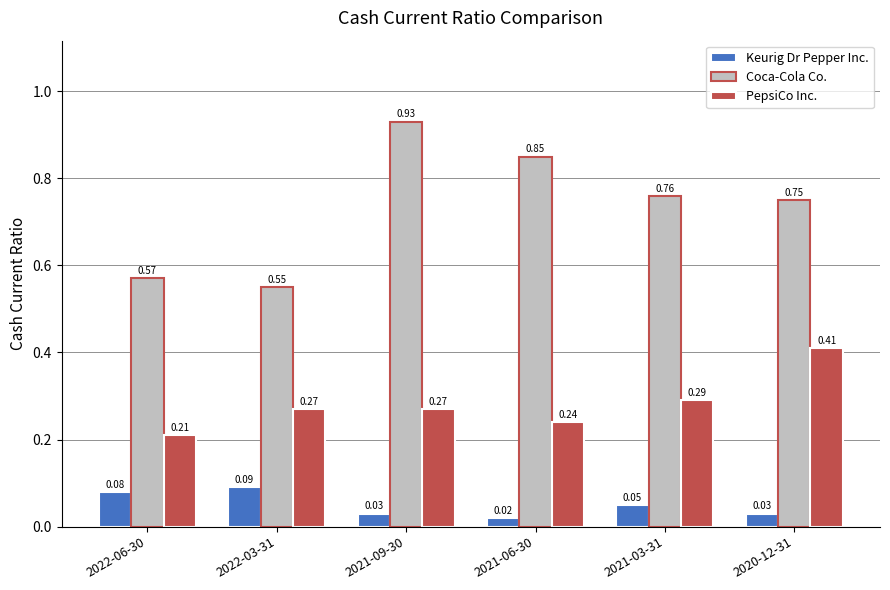

List the series in order of their overall mean, lowest first.

Keurig Dr Pepper Inc., PepsiCo Inc., Coca-Cola Co.